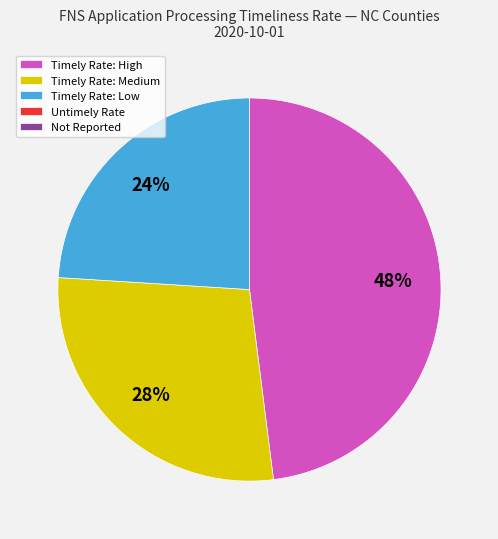

How many segments does this pie chart have?

3